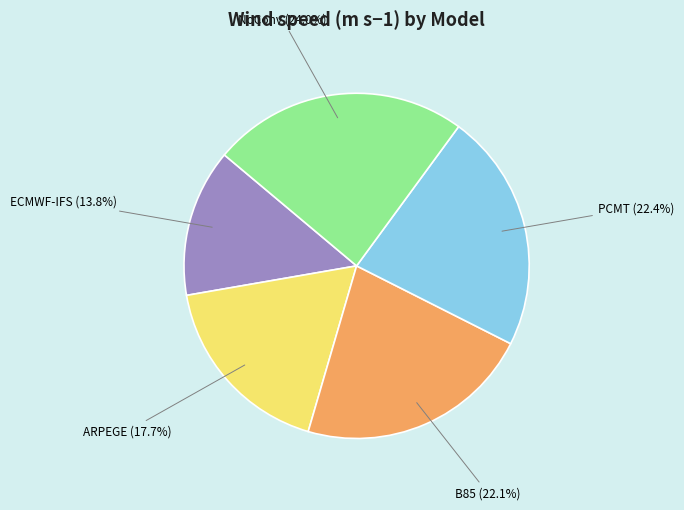

To the nearest percent, what is the difference between the ARPEGE and ECMWF-IFS slice percentages?

4%